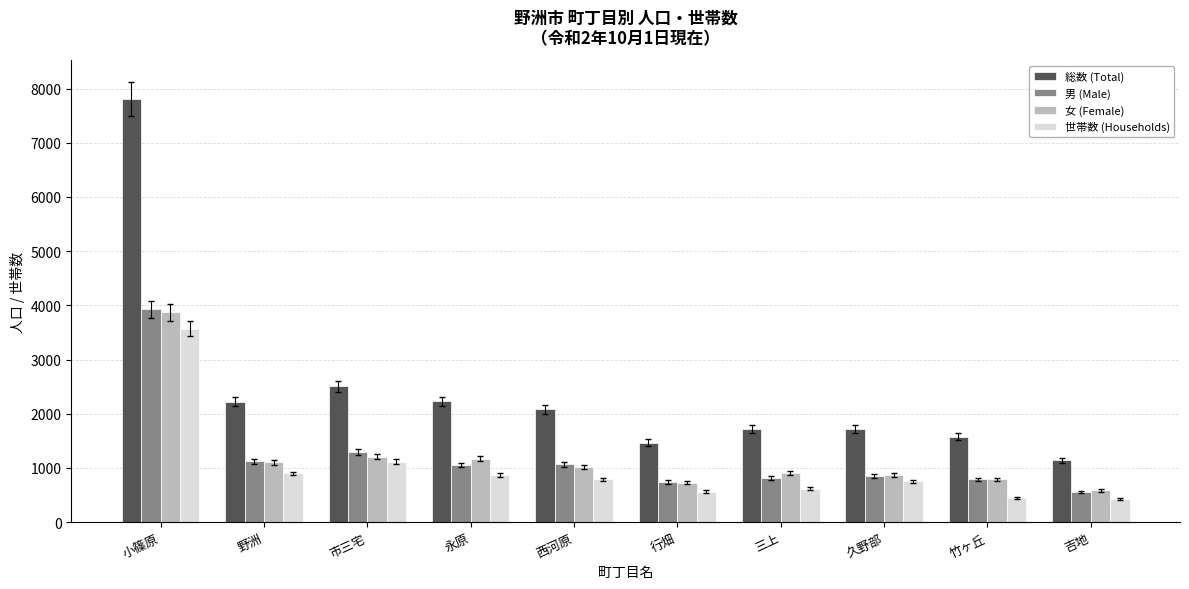

What position from the left is 永原?

4